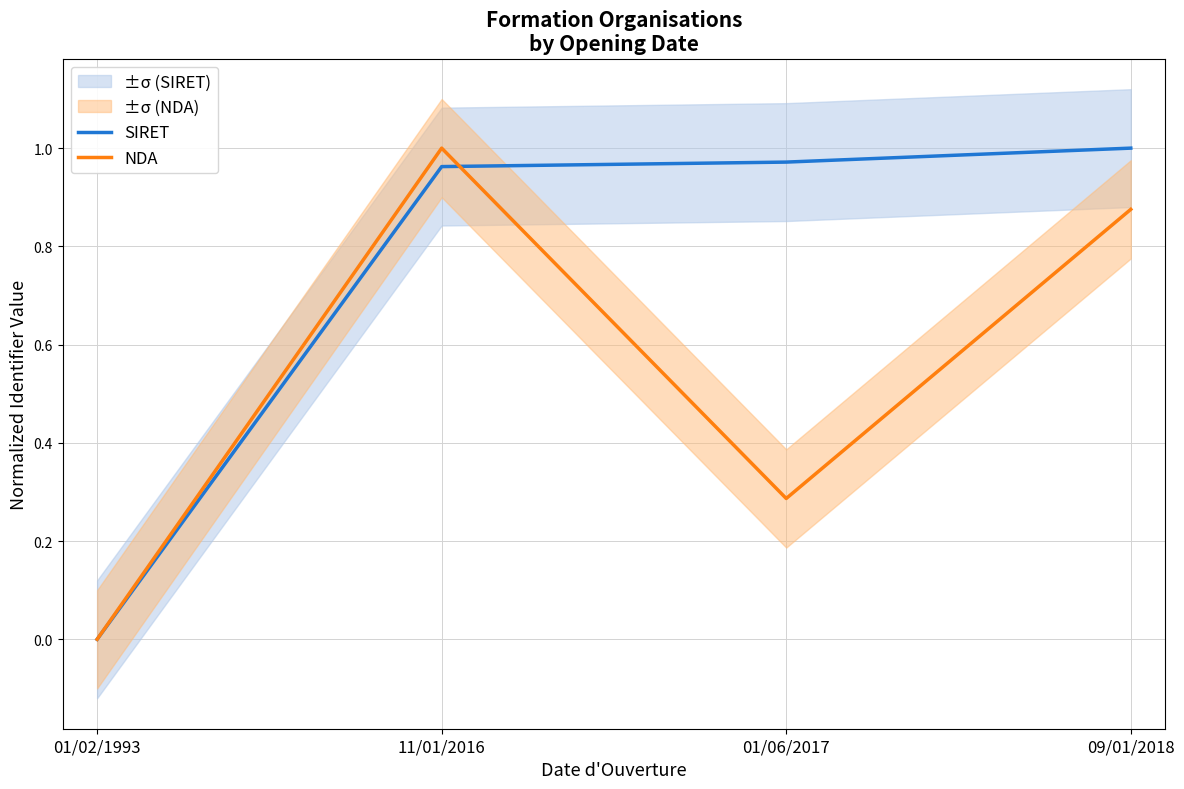

What is the value of the SIRET point at the 3rd from the left?

1.0